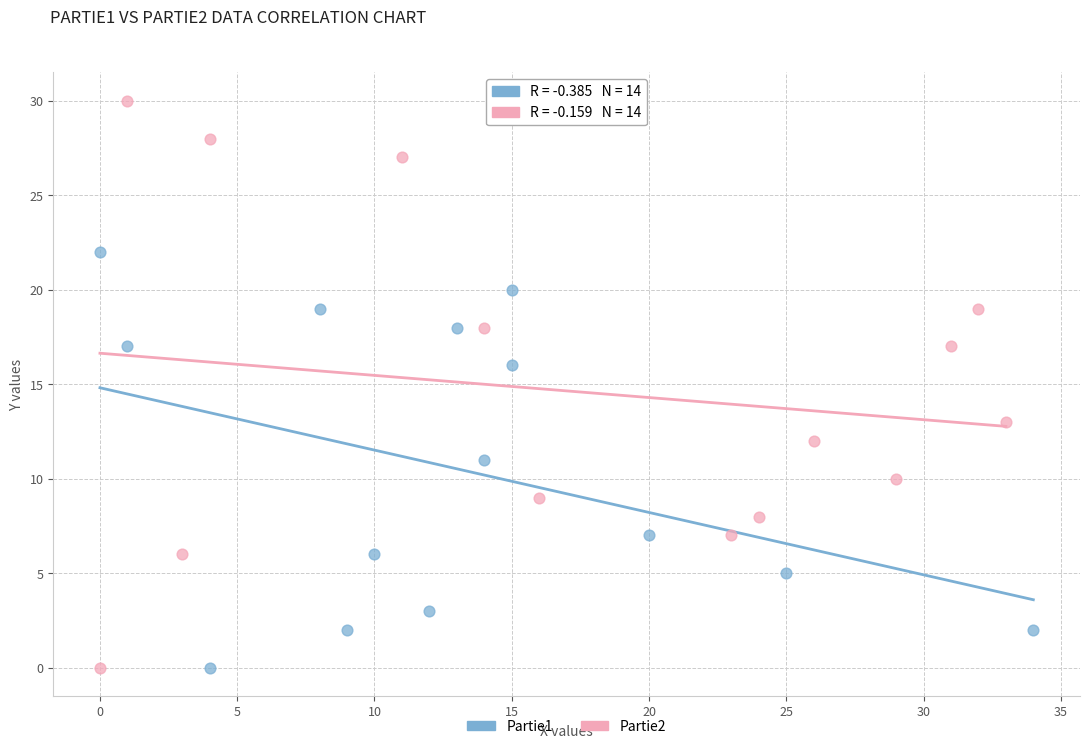

Which series reaches the maximum Y coordinate?

Partie2